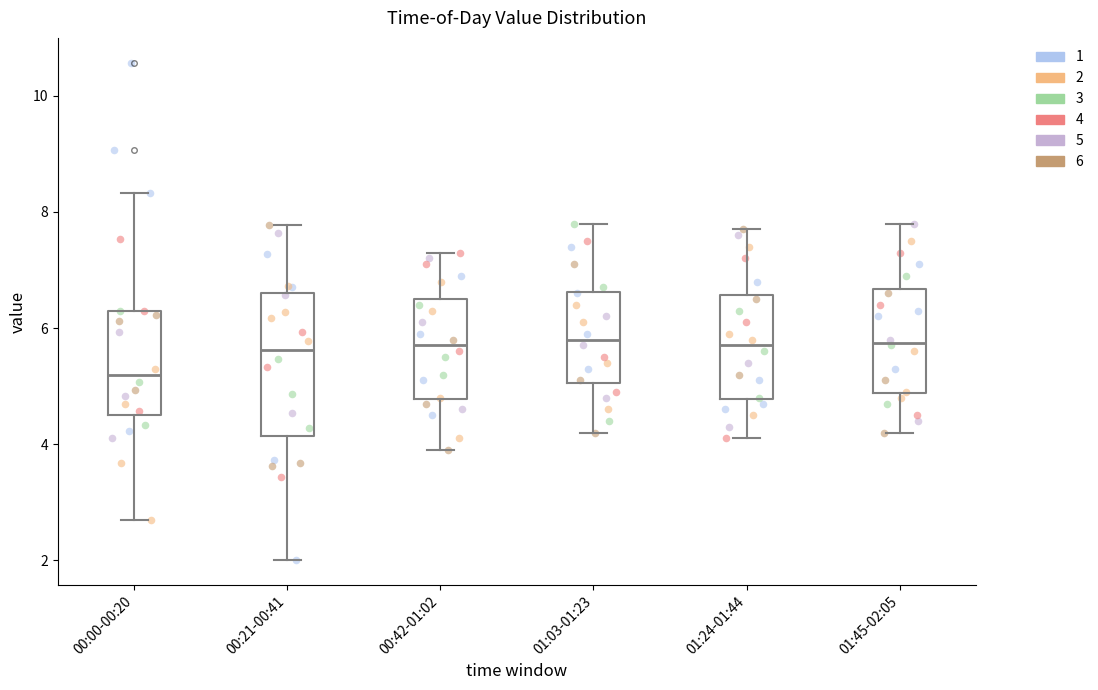

Reading left to right, read every box against the y-axis: the position of its median line, the range the box covers, and the ends of its whiskers. The values are not printed on the chart, so give them approximately, as read against the axis.

00:00-00:20: median 5.2, box 4.6 to 6.4, whiskers 2.8 to 8.4
00:21-00:41: median 5.6, box 4.2 to 6.6, whiskers 2.0 to 7.8
00:42-01:02: median 5.8, box 4.8 to 6.6, whiskers 4.0 to 7.4
01:03-01:23: median 5.8, box 5.0 to 6.6, whiskers 4.2 to 7.8
01:24-01:44: median 5.8, box 4.8 to 6.6, whiskers 4.2 to 7.8
01:45-02:05: median 5.8, box 4.8 to 6.6, whiskers 4.2 to 7.8